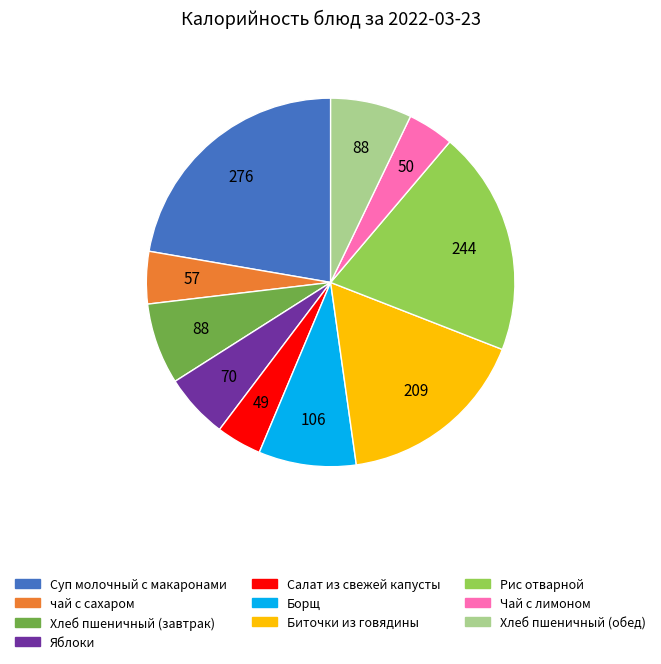

Does Хлеб пшеничный (обед) represent more than half of the total?

No